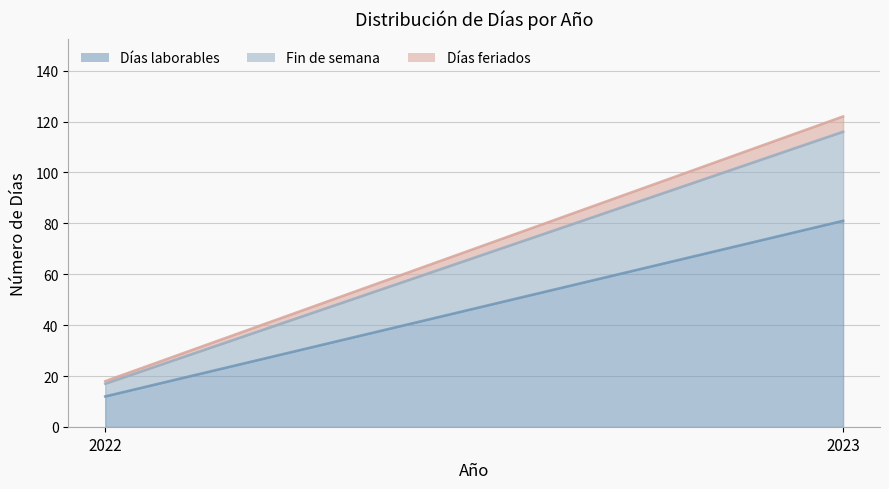

What is the sum of the Días feriados values at 2022 and 2023?

7